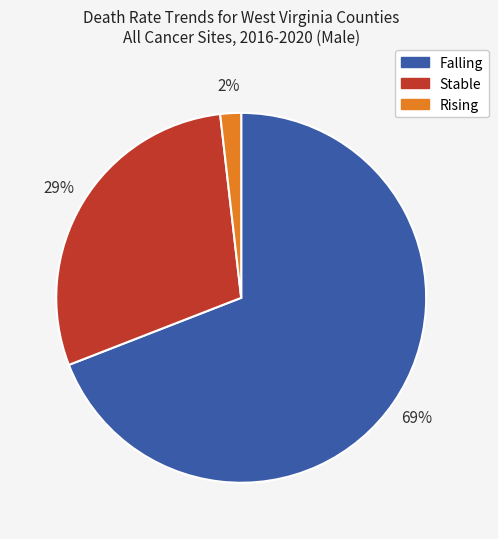

Is there any slice that represents more than half of the pie?

Yes